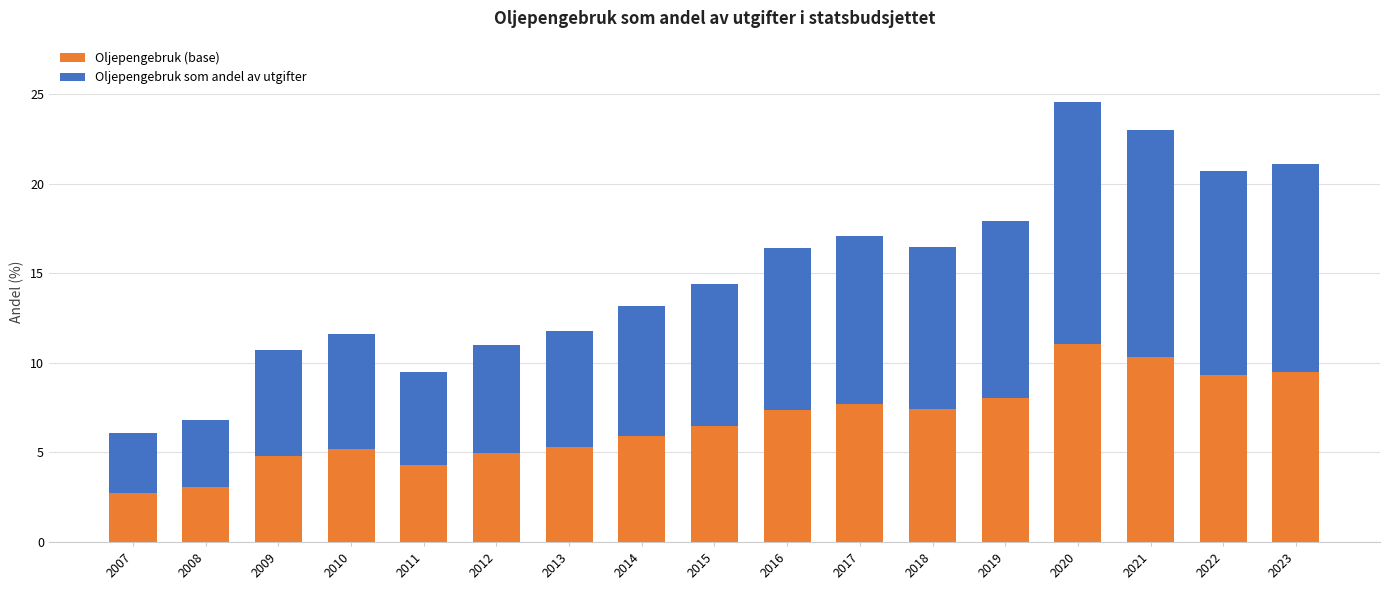

At which category is the sum across all series the highest?

2020